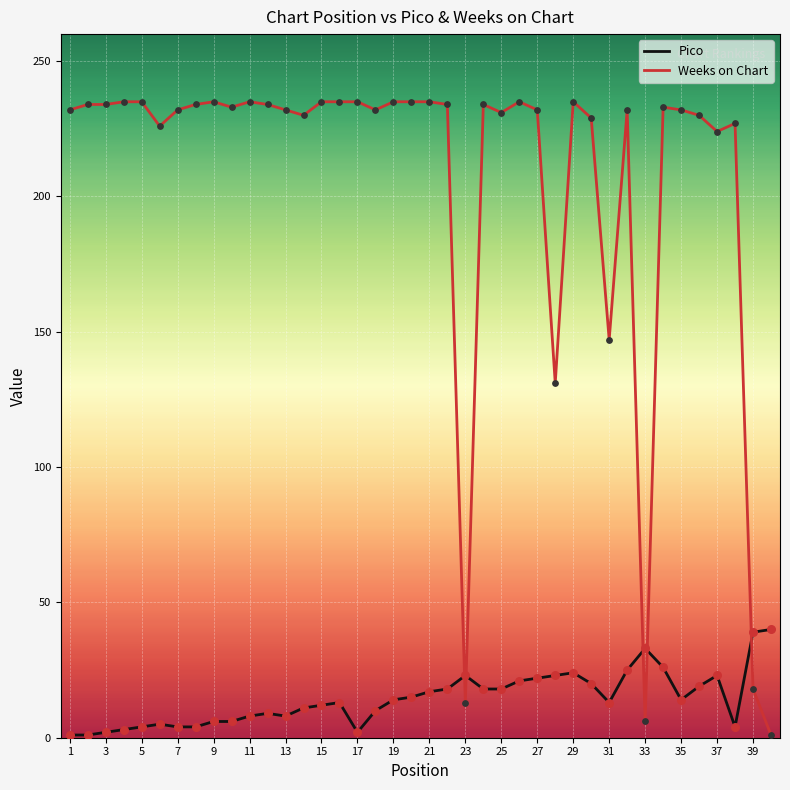

Which series has the largest total across all categories?

Weeks on Chart